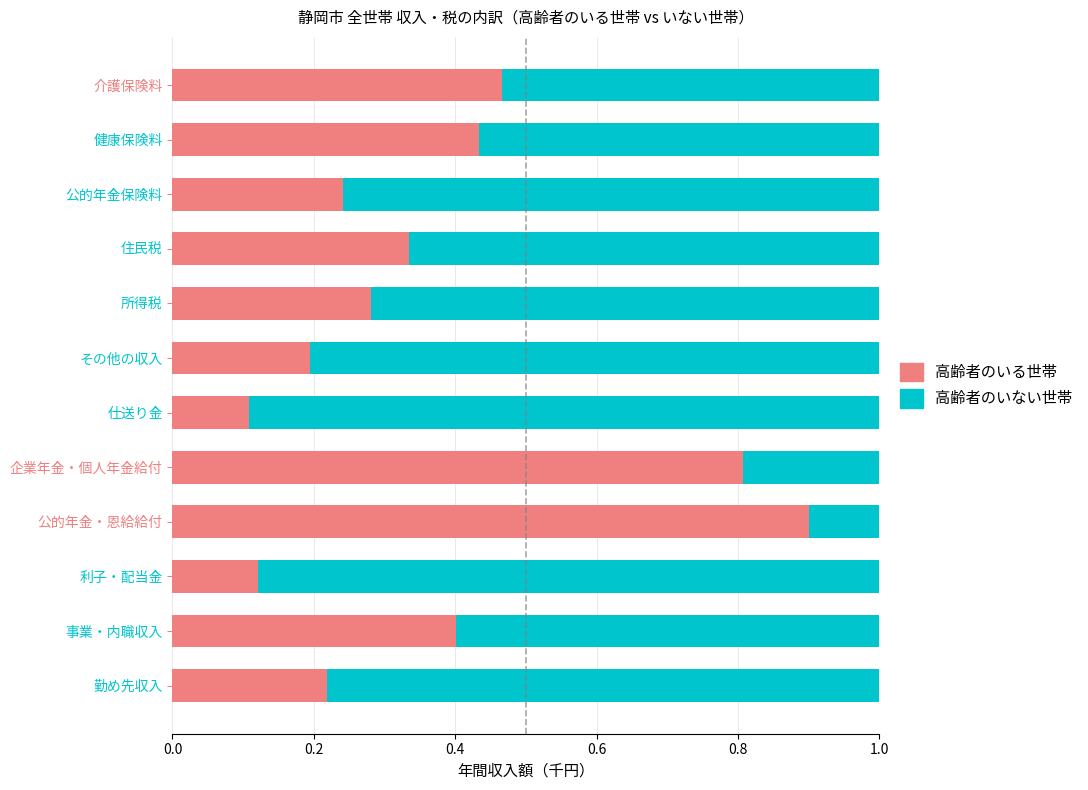

True or false: 高齢者のいる世帯 has a value of 0.2 at 公的年金保険料.

True